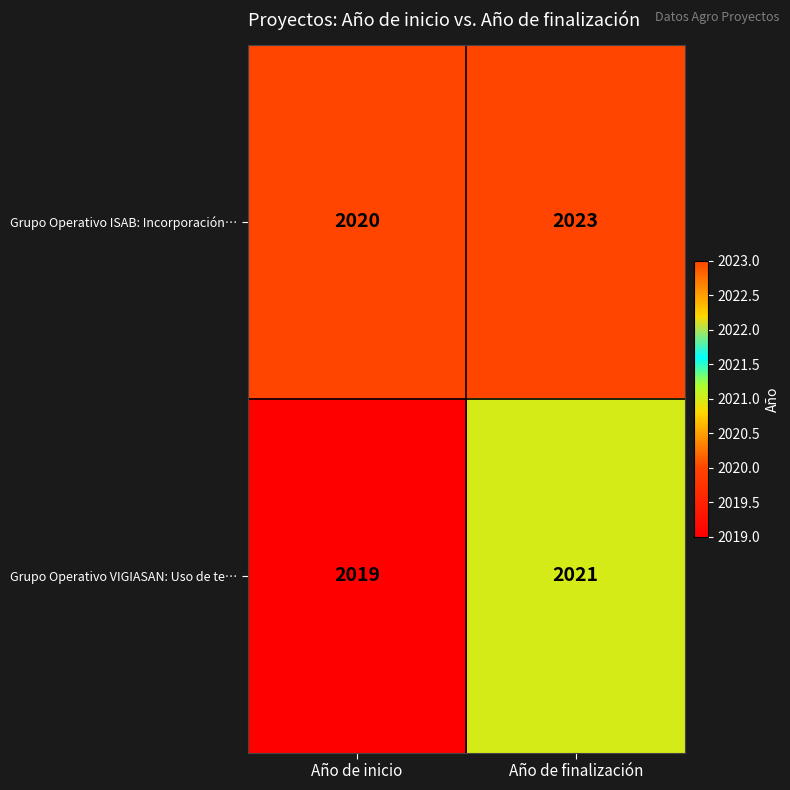

Which series changed the most between Año de inicio and Año de finalización?

Grupo Operativo ISAB: Incorporación…